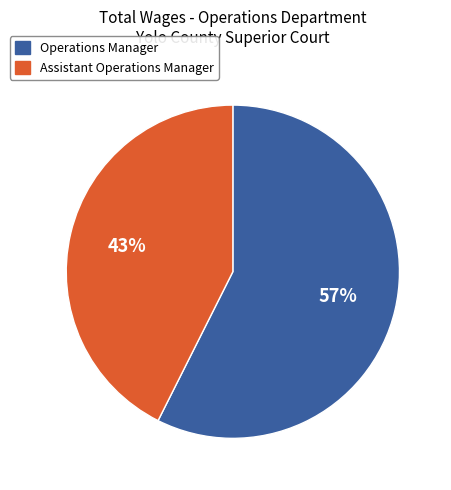

What percentage is the Operations Manager slice, to the nearest percent?

57%